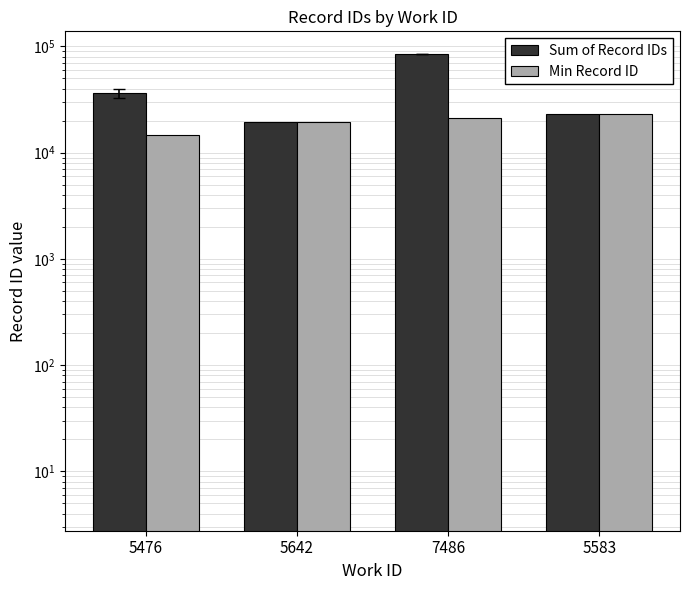

At 5642, list the series in order from largest to smallest.

Sum of Record IDs, Min Record ID